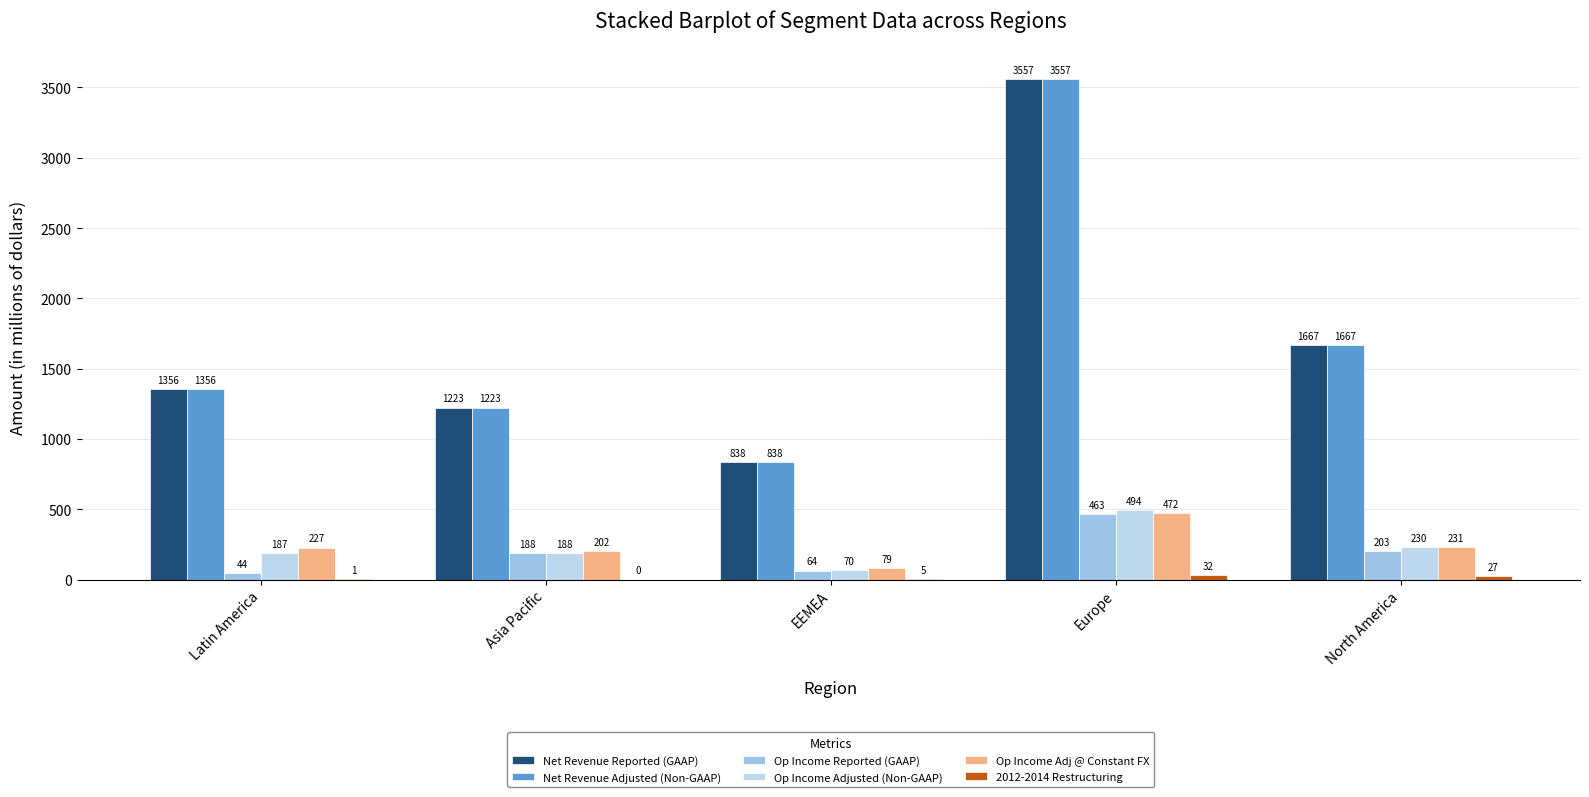

What is the label of the 2nd bar from the right?

Europe